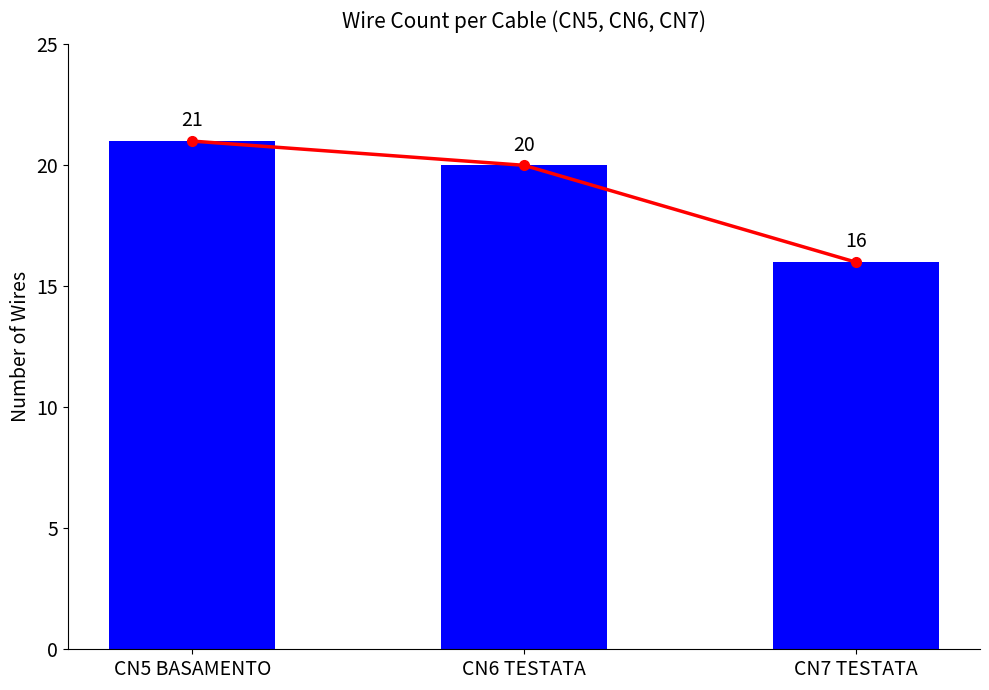

Reading left to right, transcribe all the data shown in this chart.

Trend: CN5 BASAMENTO=21	CN6 TESTATA=20	CN7 TESTATA=16
Wire Count: CN5 BASAMENTO=21	CN6 TESTATA=20	CN7 TESTATA=16